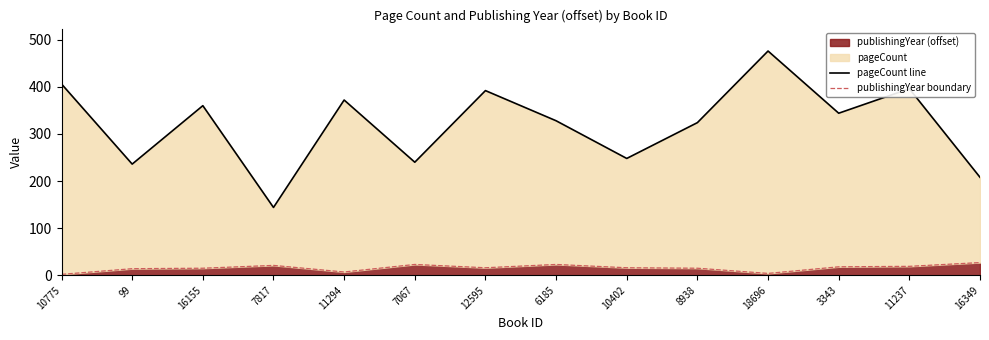

What is the difference between the maximum and minimum values in the publishingYear boundary series?

25